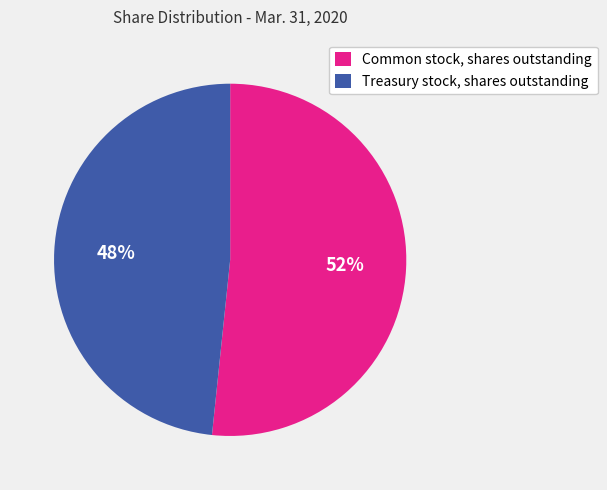

Is it true that Treasury stock, shares outstanding is 48% of the pie?

True